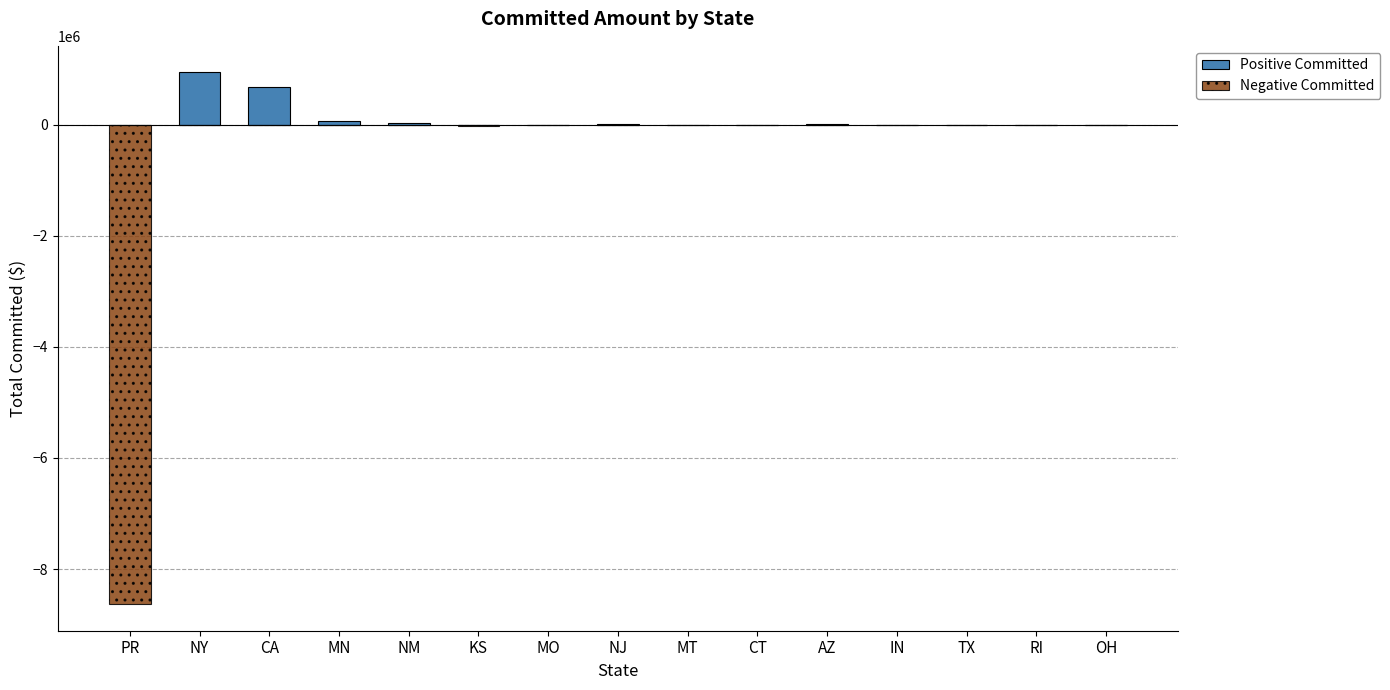

What is the minimum value for Negative Committed?

-8631716.4